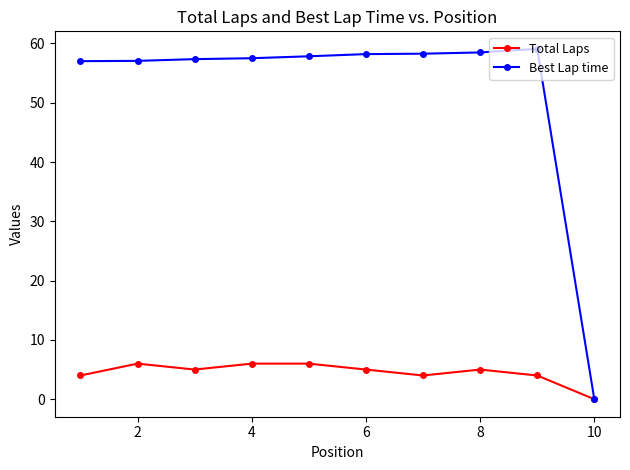

List the series in order of their peak value, lowest first.

Total Laps, Best Lap time